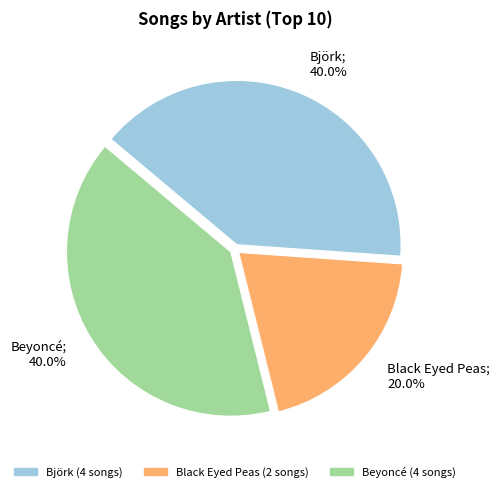

Is it true that Black Eyed Peas is 14% of the pie?

False